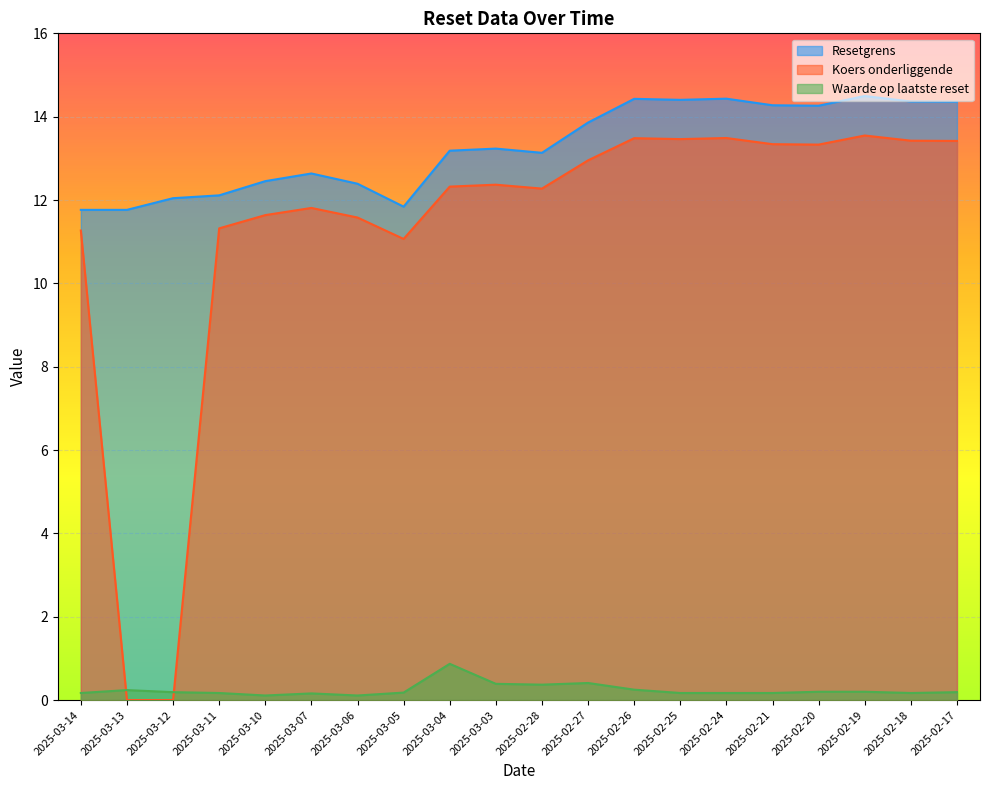

What is the spread (max minus min) of values at 2025-03-05?

11.7